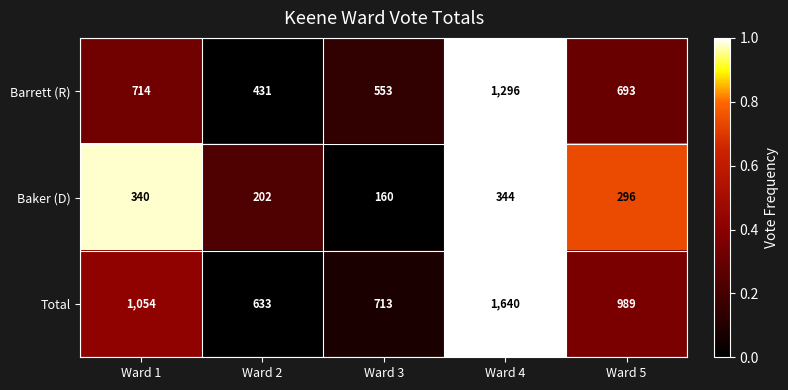

Reading right to left, list all the values displayed in this chart.

Barrett (R): 693	1296	553	431	714
Baker (D): 296	344	160	202	340
Total: 989	1640	713	633	1054